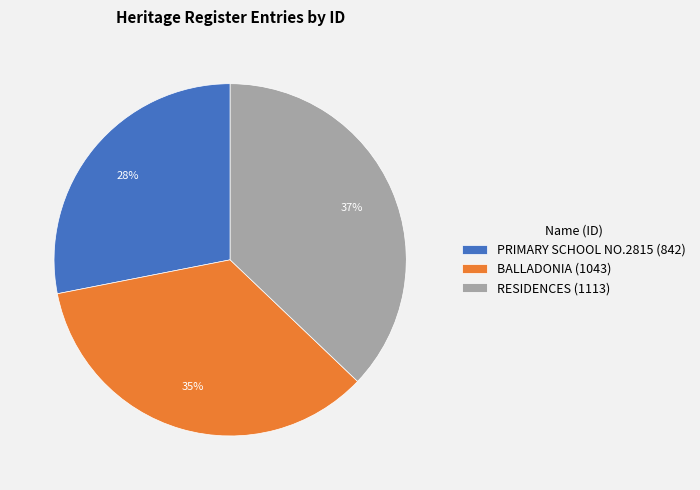

Which slice is the largest?

RESIDENCES